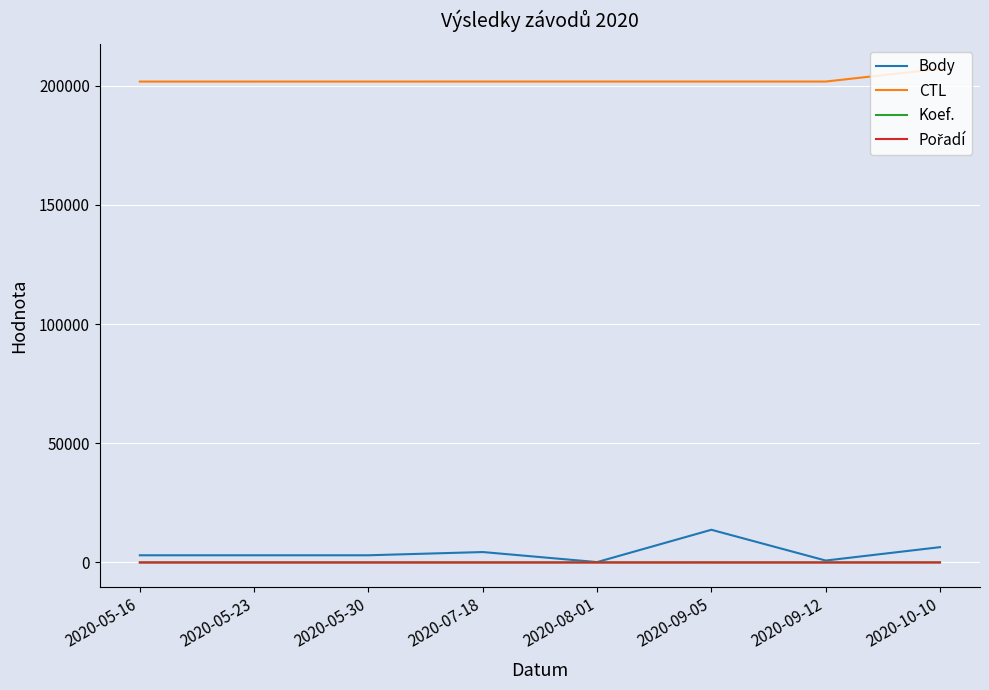

How many lines are shown in the chart?

4